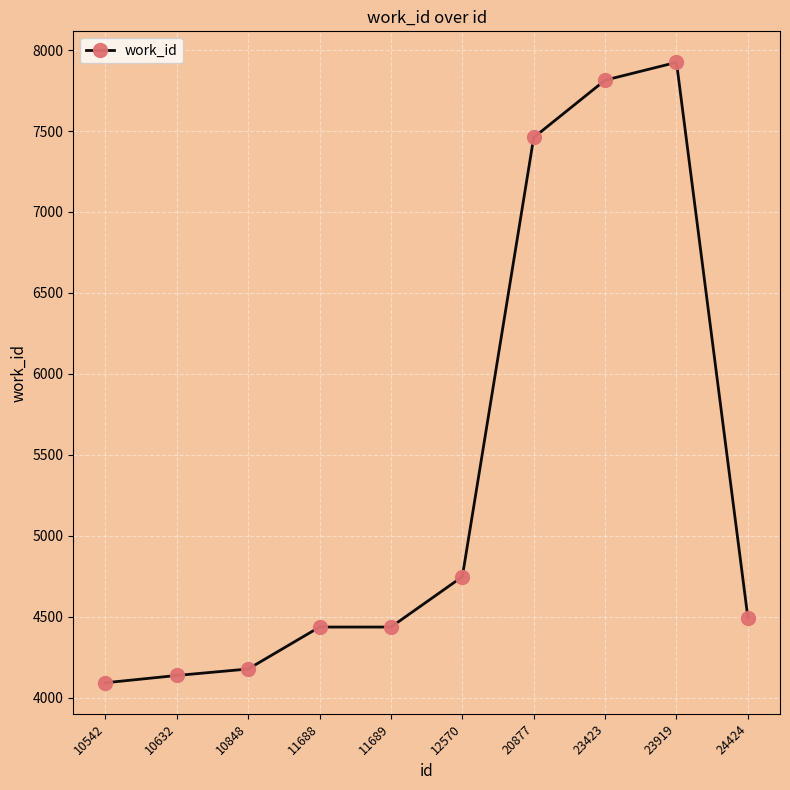

What is the value of the 5th point from the left?

4437